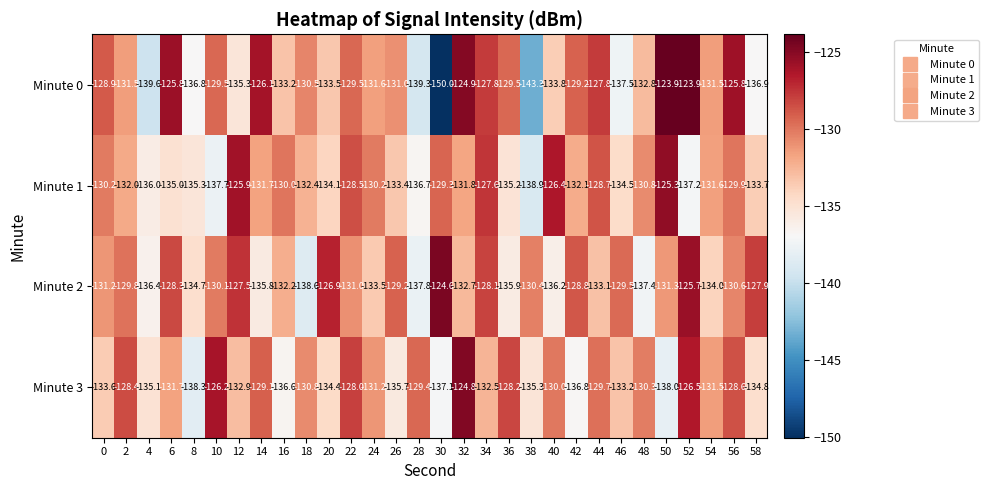

Where is Minute 2 nearest to the value -131?

22